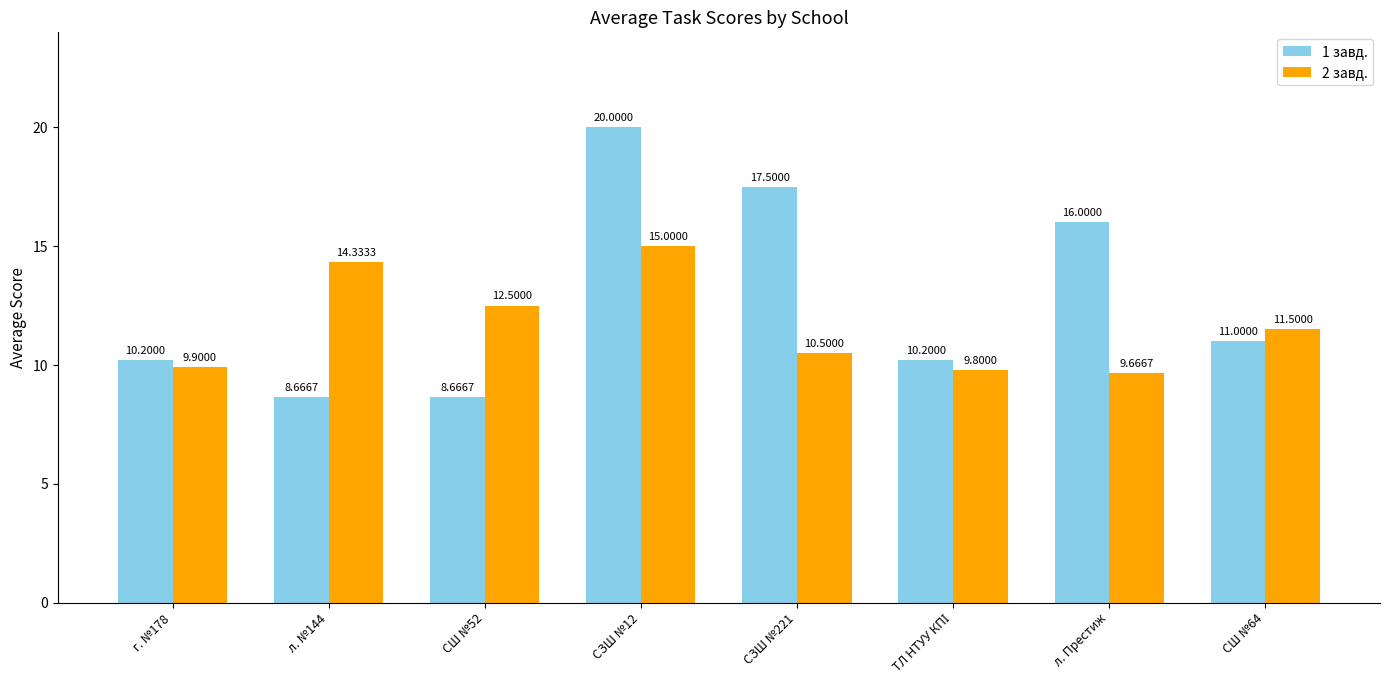

Reading left to right, transcribe all the data shown in this chart.

1 завд.: 10.2	8.7	8.7	20.0	17.5	10.2	16.0	11.0
2 завд.: 9.9	14.3	12.5	15.0	10.5	9.8	9.7	11.5